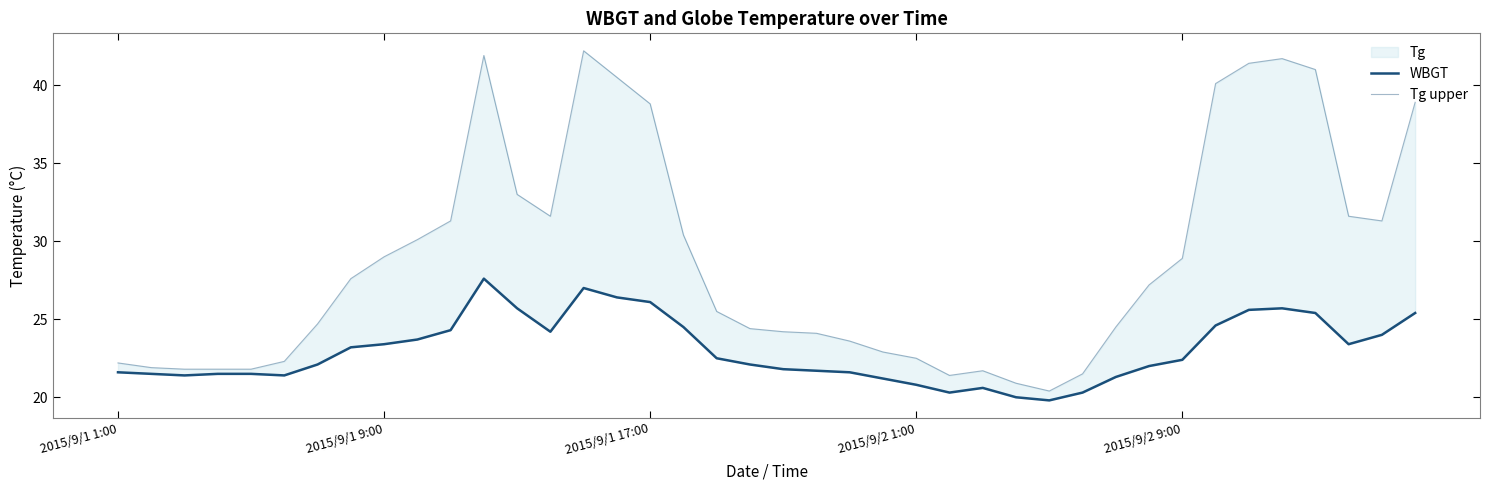

The value of Tg upper at 7 is 7.0. True or false?

False